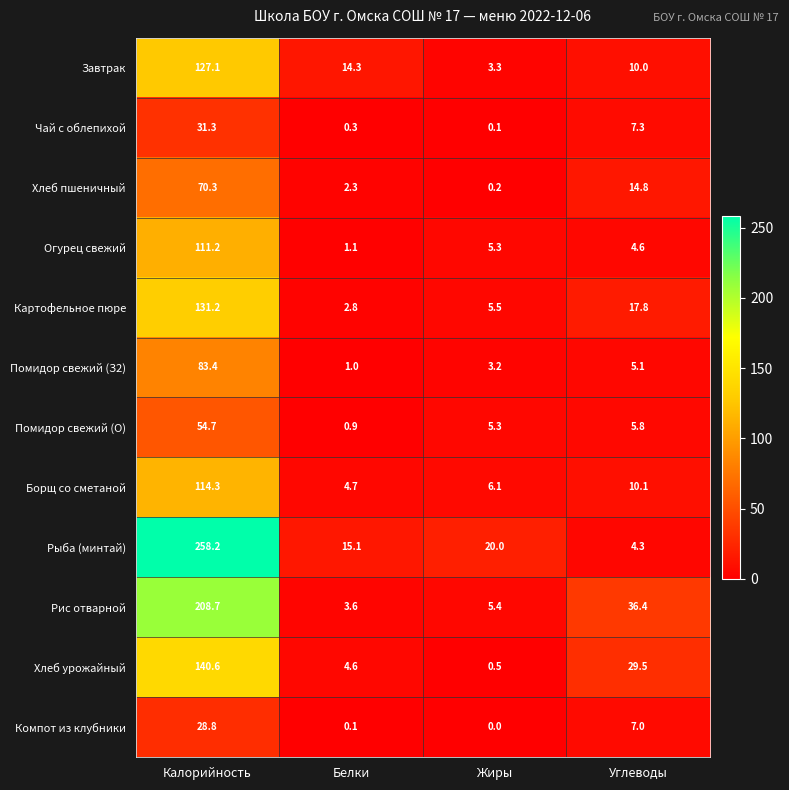

What is the total value across all series at Белки?

50.8